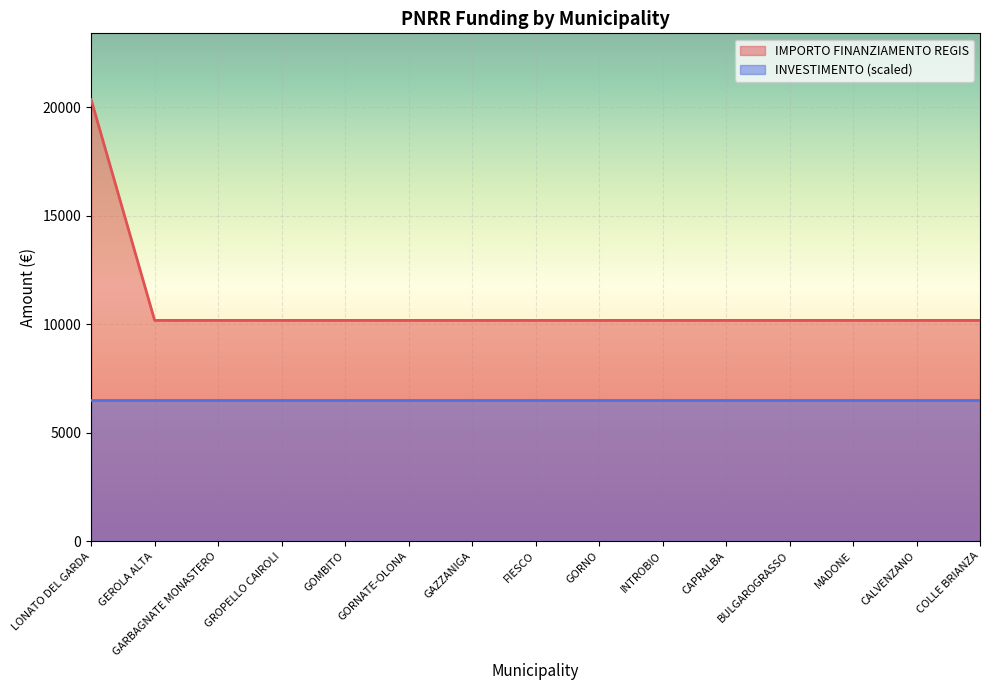

What is the maximum value shown in the chart?

20344